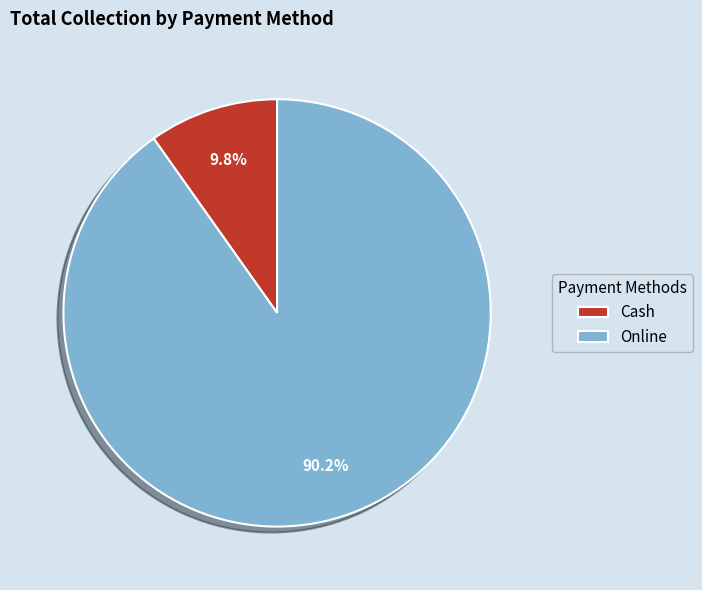

Between Cash and Online, which is larger?

Online